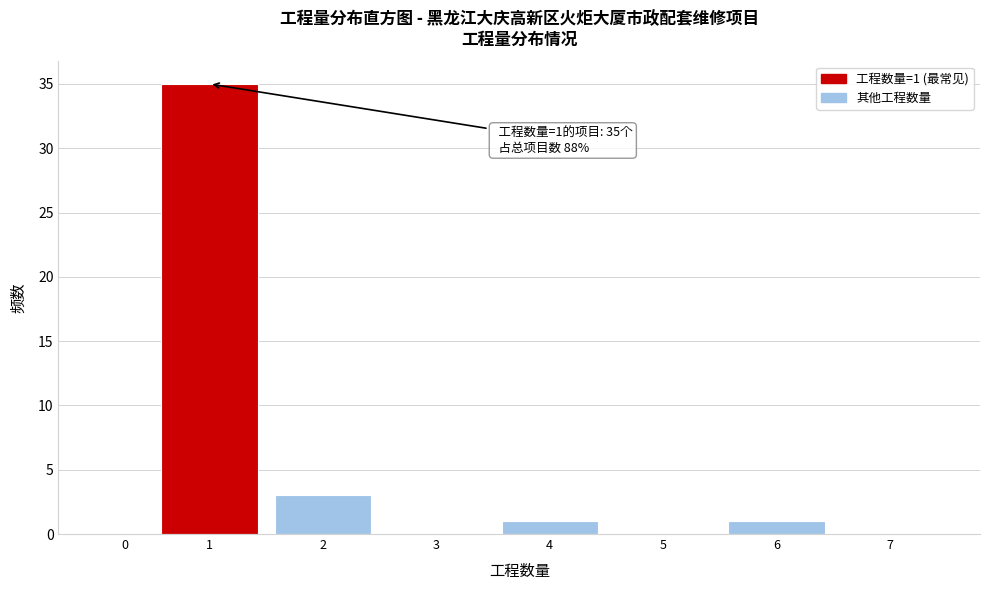

Reading left to right, list all the values displayed in this chart.

0=0	1=35	2=3	3=0	4=1	5=0	6=1	7=0